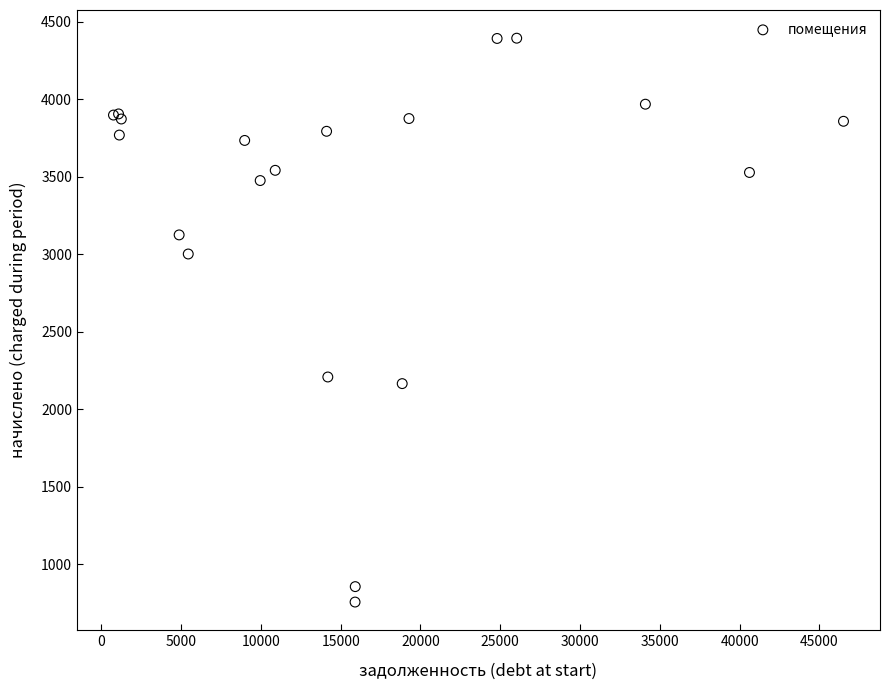

What Y value in the scatter plot is closest to 2574?

2207.4